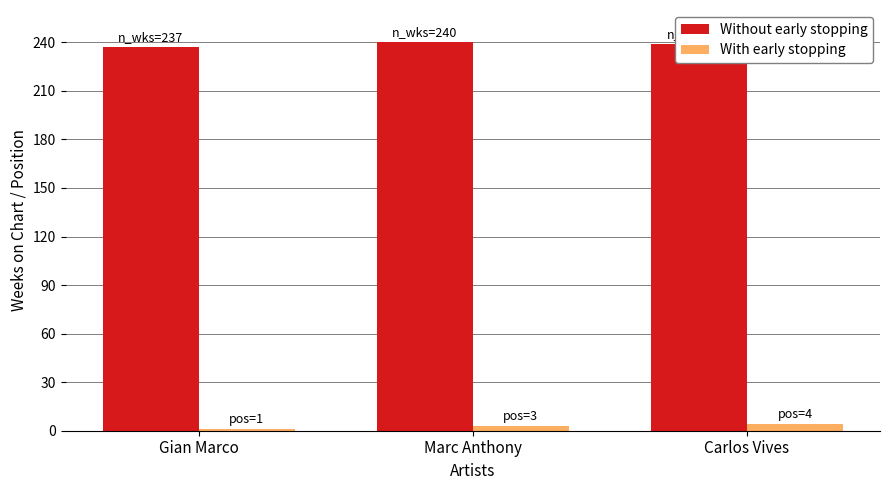

Count the number of data series in this chart.

2